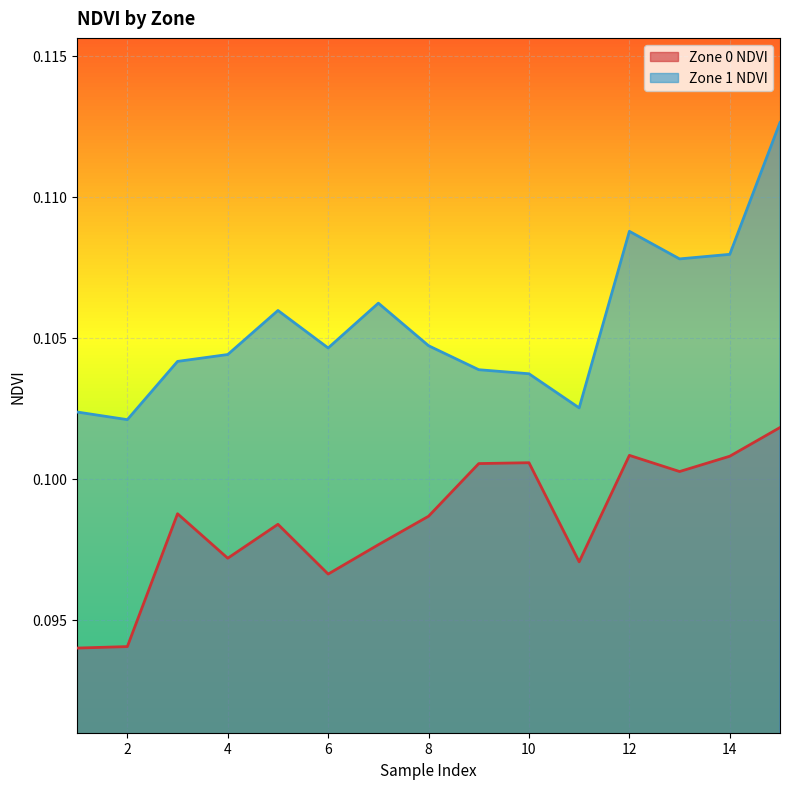

What is the value of the Zone 1 NDVI point at the 10th from the left?

0.1